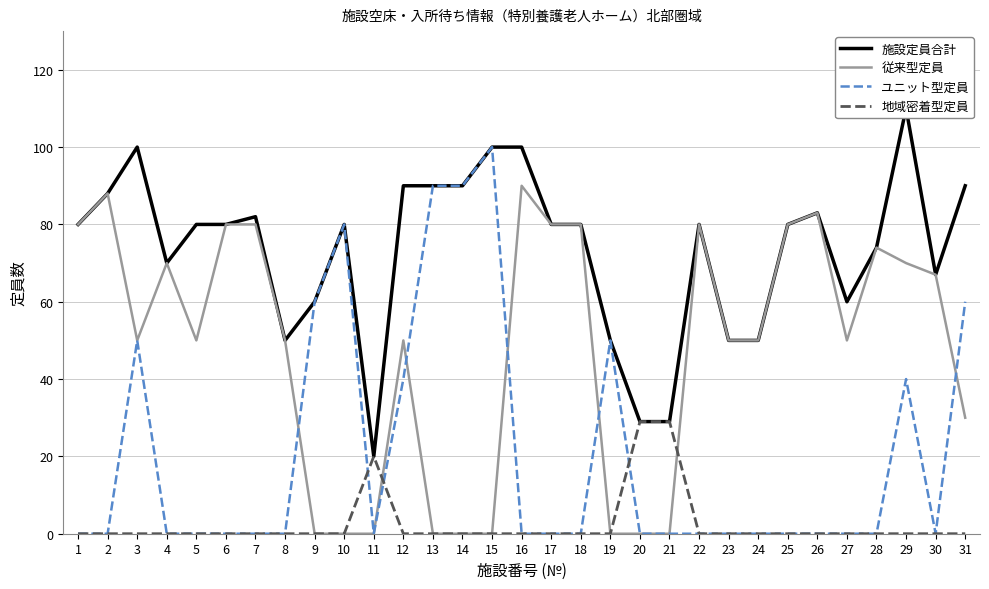

What is the sum of all 従来型定員 values?

1482